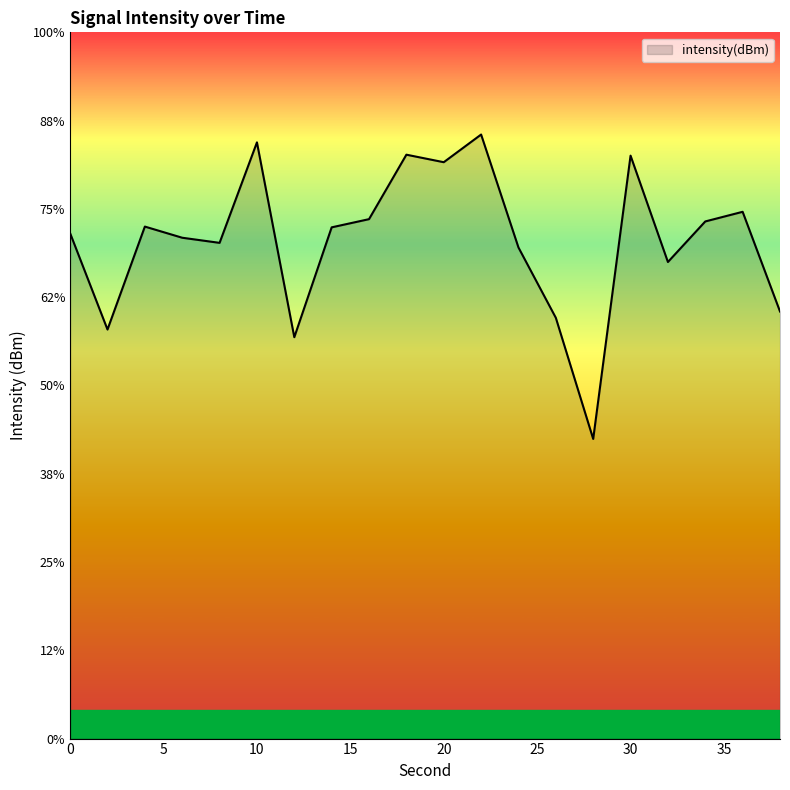

At which category does the data reach its first local valley?

2